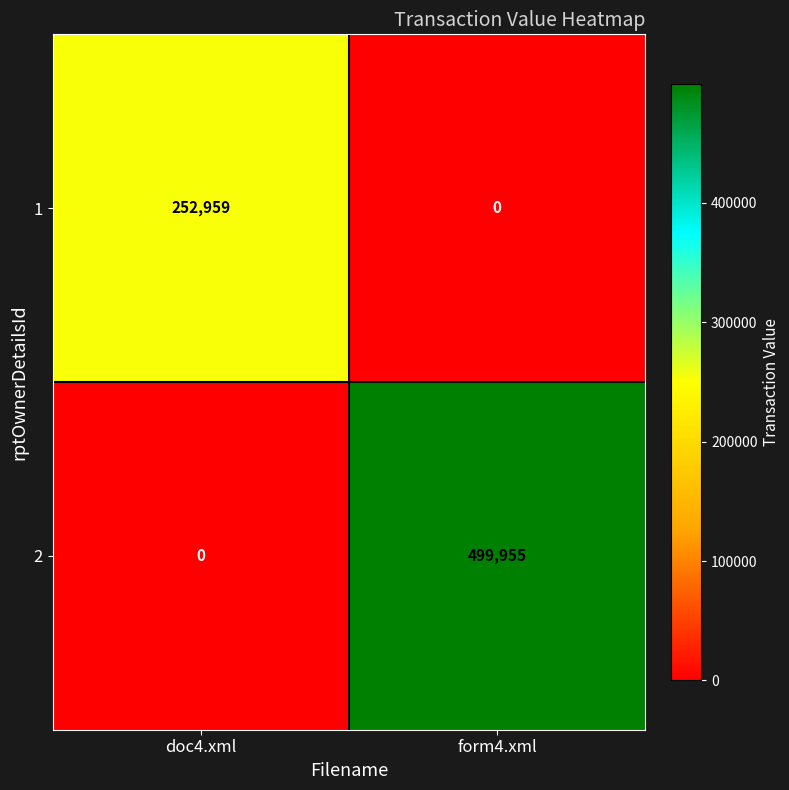

Reading left to right, extract all data points from this chart.

1: 252959	0
2: 0	499955